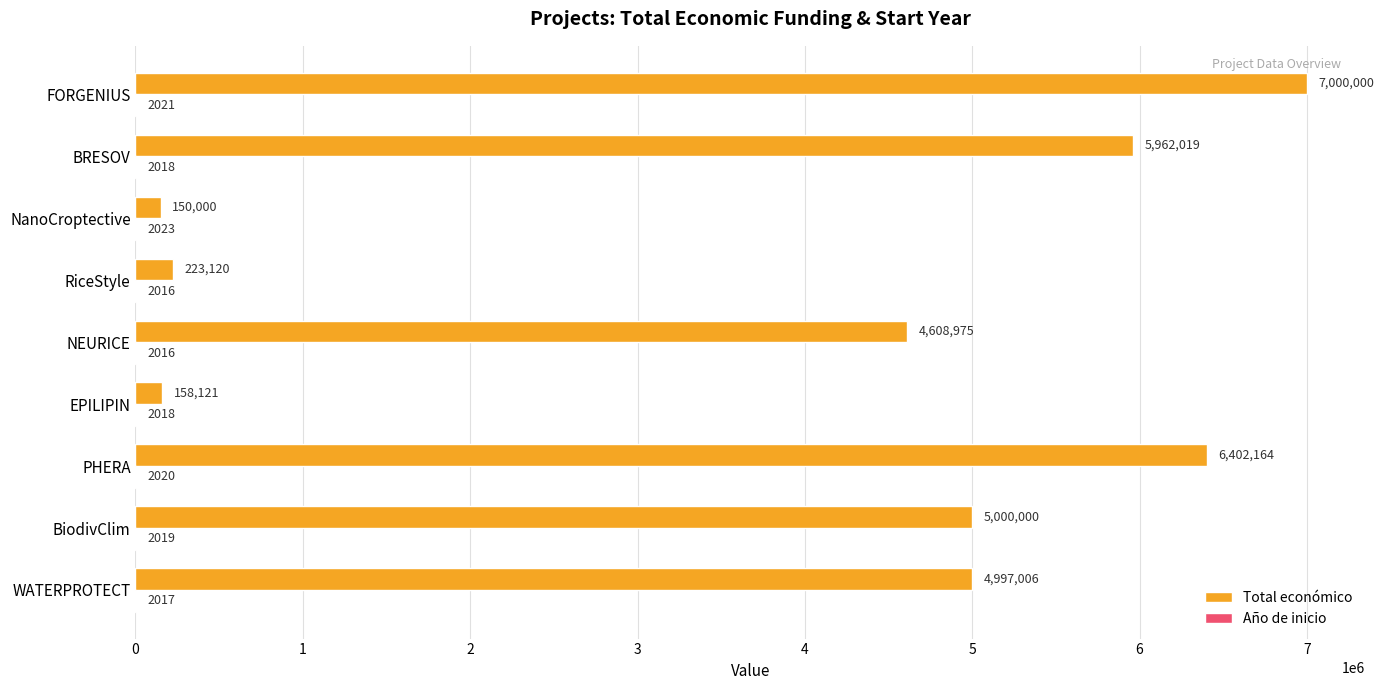

Which series has the largest total across all categories?

Total económico